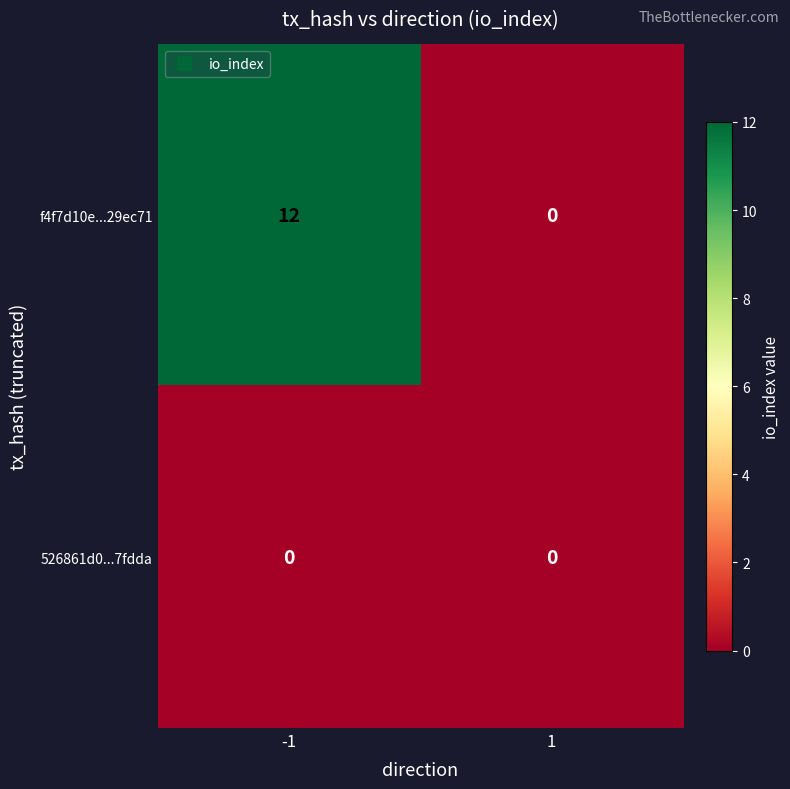

List the series in order of their peak value, lowest first.

526861d0...7fdda, f4f7d10e...29ec71